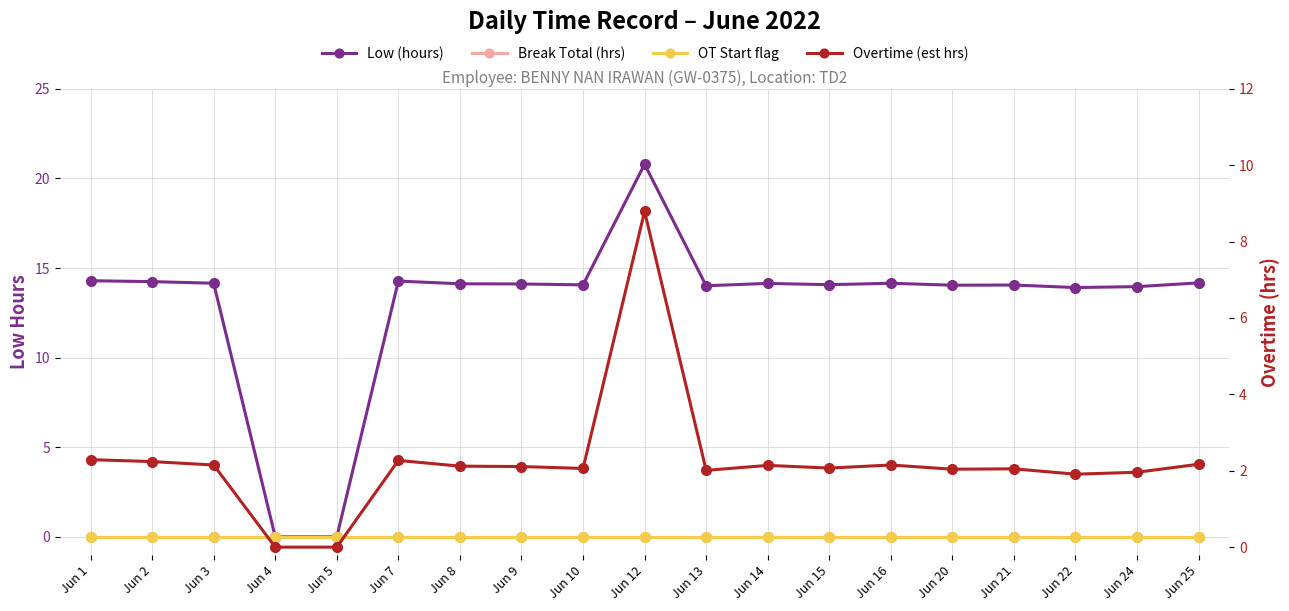

What is the sum of the Overtime (est hrs) values at Jun 1 and Jun 4?

2.3